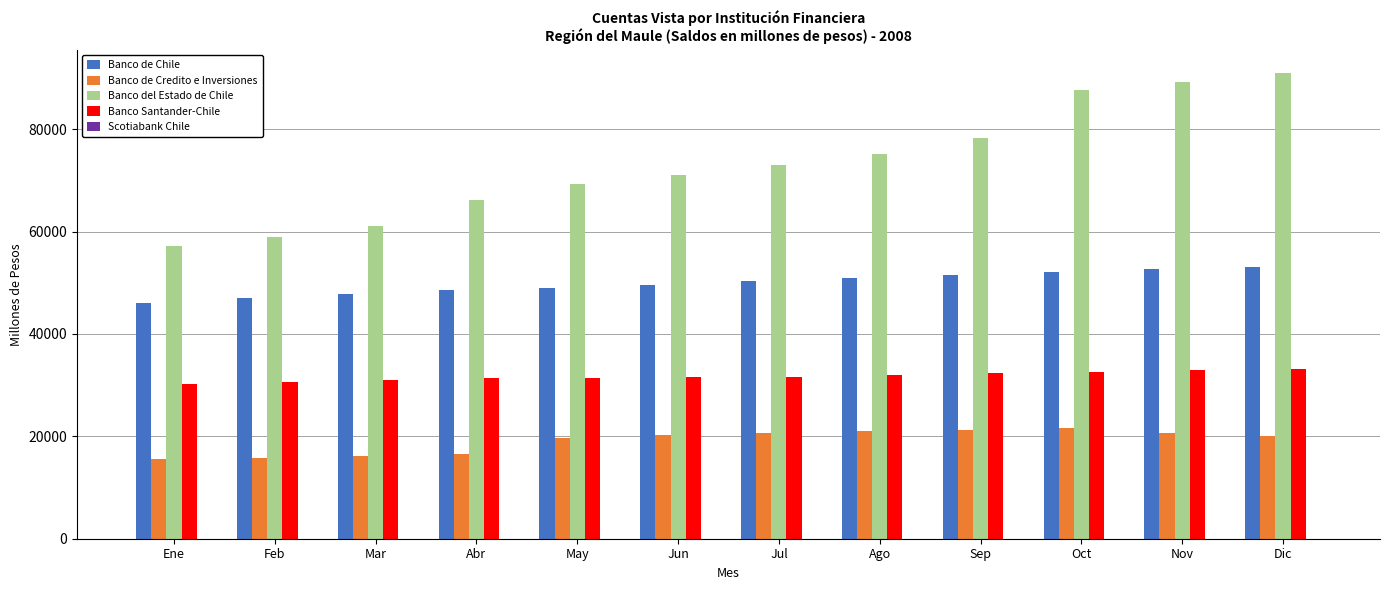

The value of Banco de Chile at Dic is 53120. True or false?

True